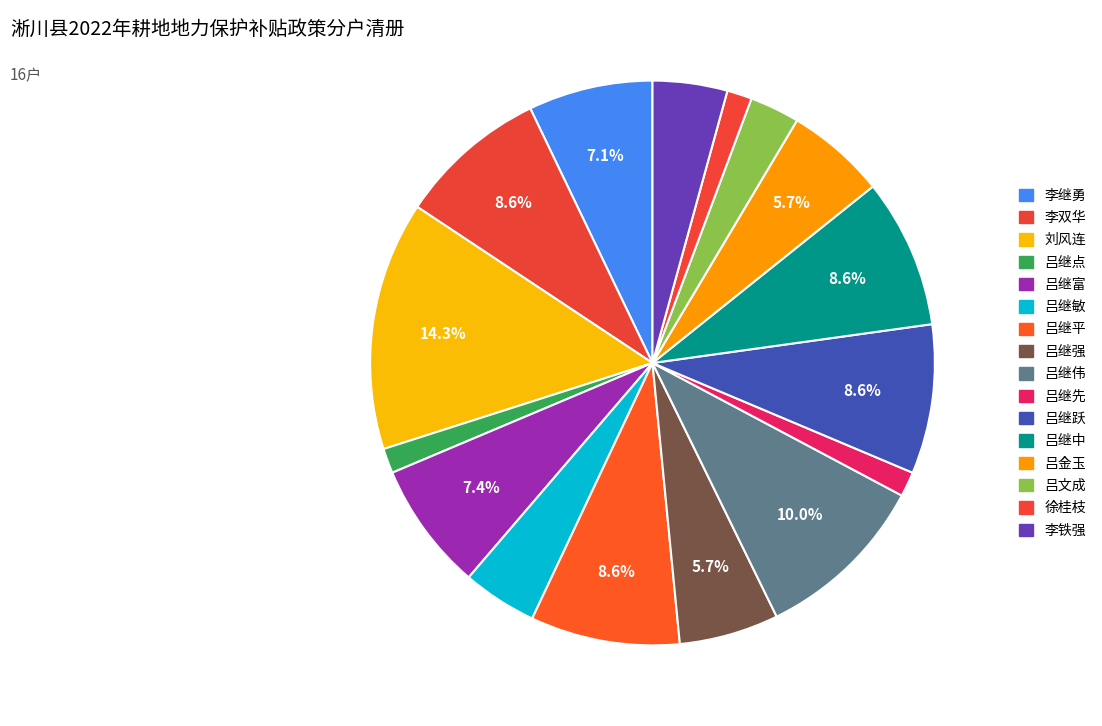

Is there a majority slice in this chart?

No